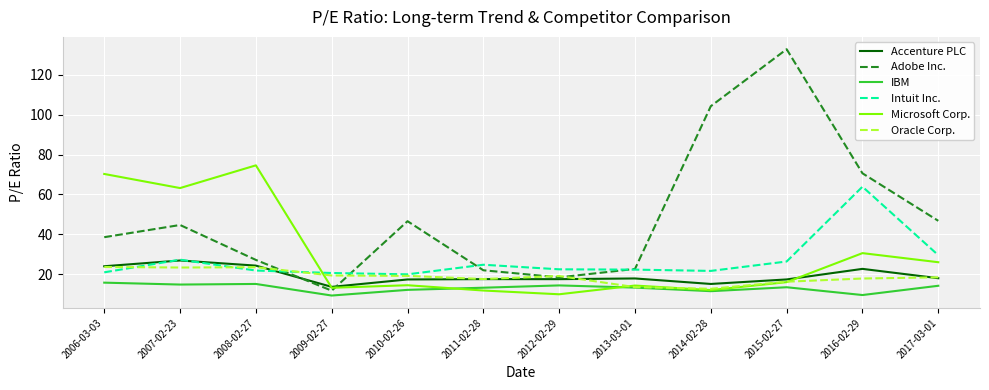

Where is the first local minimum for Adobe Inc.?

2009-02-27